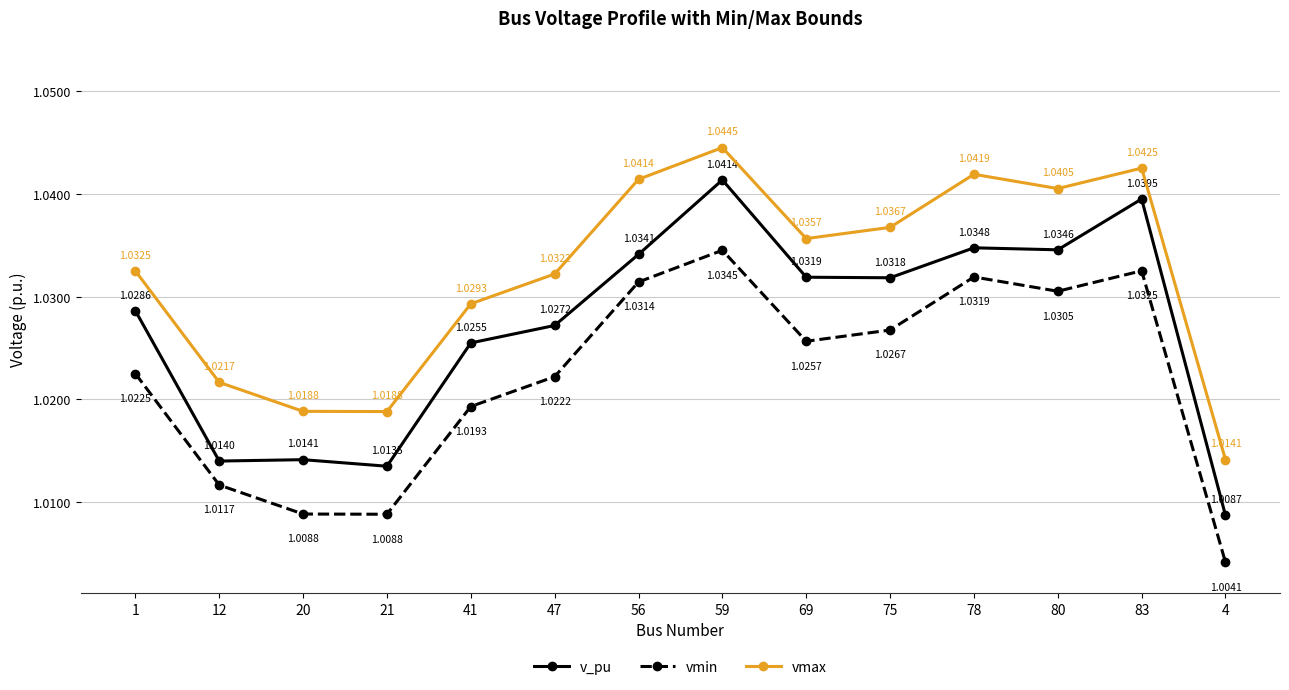

How many lines are shown in the chart?

3